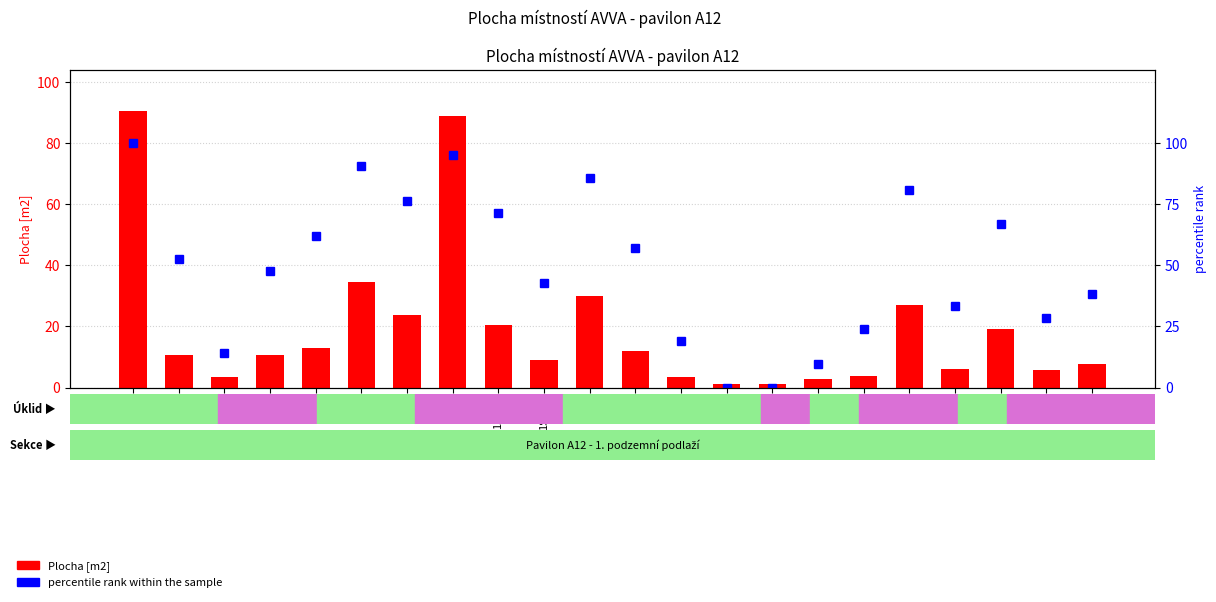

How many values in the percentile rank within the sample series are below 52?

11